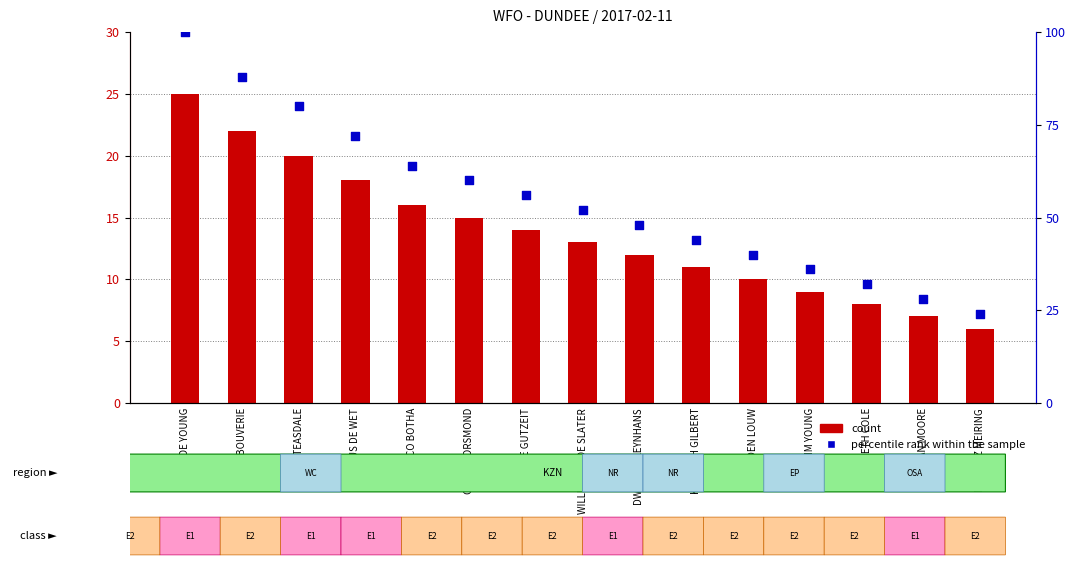

What is the total value across all series at WILLIAM-WADE SLATER?

65